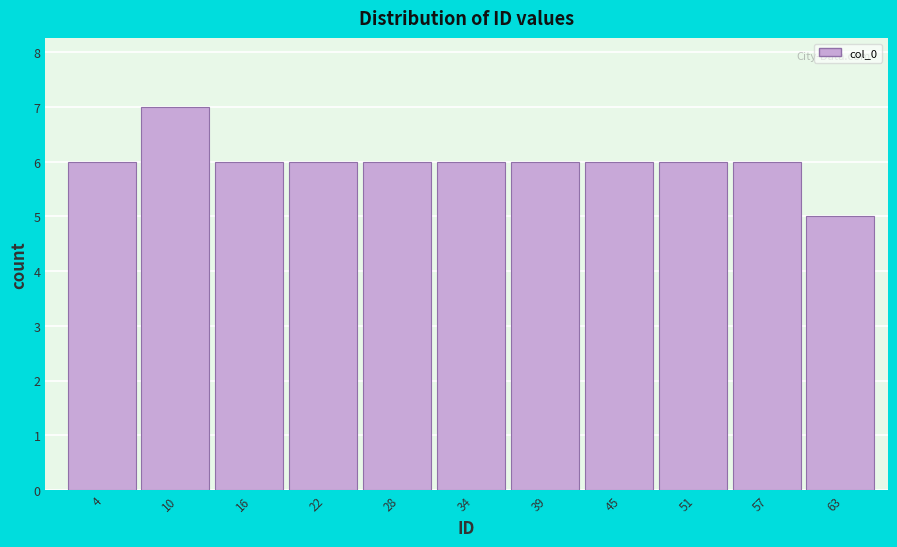

What is the height of the bar covering 25 to 31 on the x-axis? Neither the bar edges nor the heights are printed on the chart, so give them approximately, as read against the axes.

6